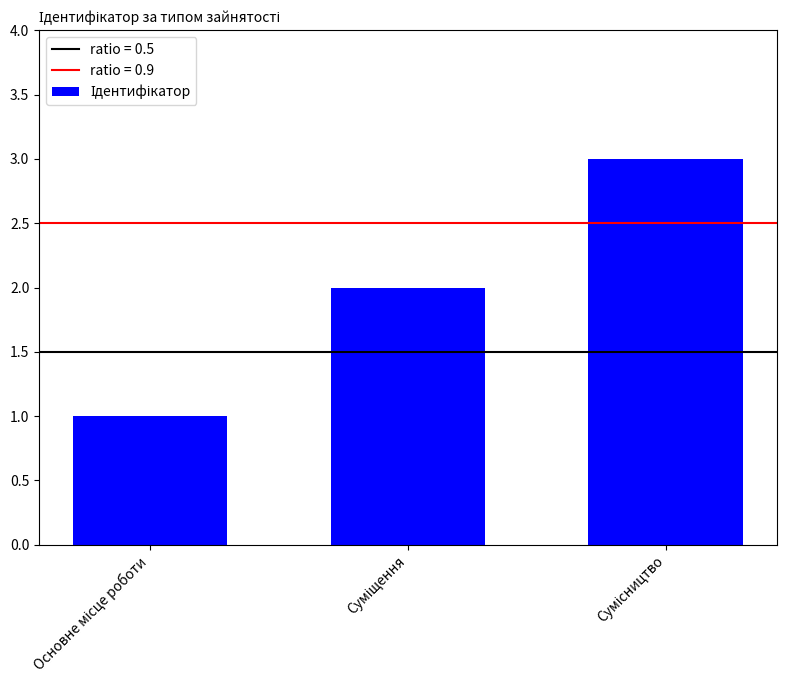

Does the chart contain stacked bars?

No